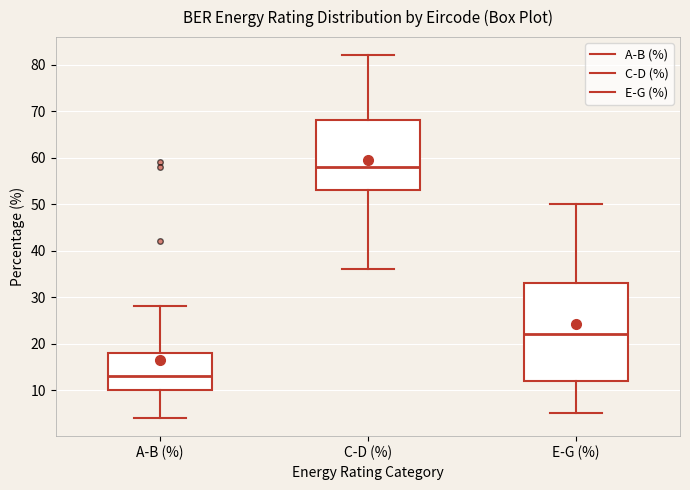

Reading left to right, read every box against the y-axis: the position of its median line, the range the box covers, and the ends of its whiskers. The values are not printed on the chart, so give them approximately, as read against the axis.

A-B (%): median 13, box 10 to 18, whiskers 4 to 28
C-D (%): median 58, box 53 to 68, whiskers 36 to 82
E-G (%): median 22, box 12 to 33, whiskers 5 to 50